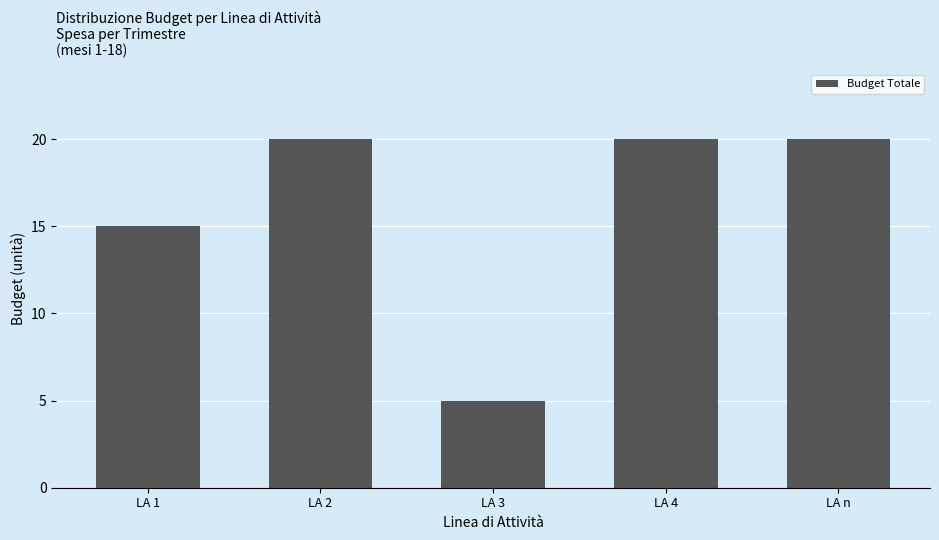

What is the difference between the values at LA 4 and LA 3?

15